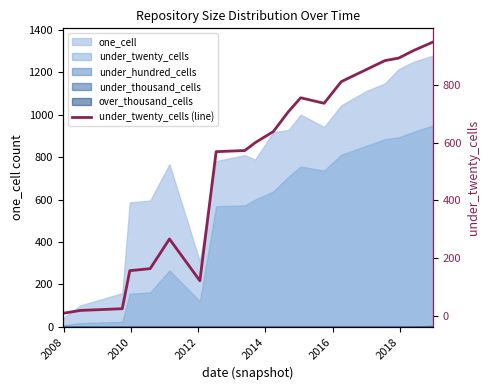

Reading right to left, what are all the values shown in this chart?

950	920	894	885	853	812	737	756	708	639	600	573	569	121	266	163	156	24	18	8